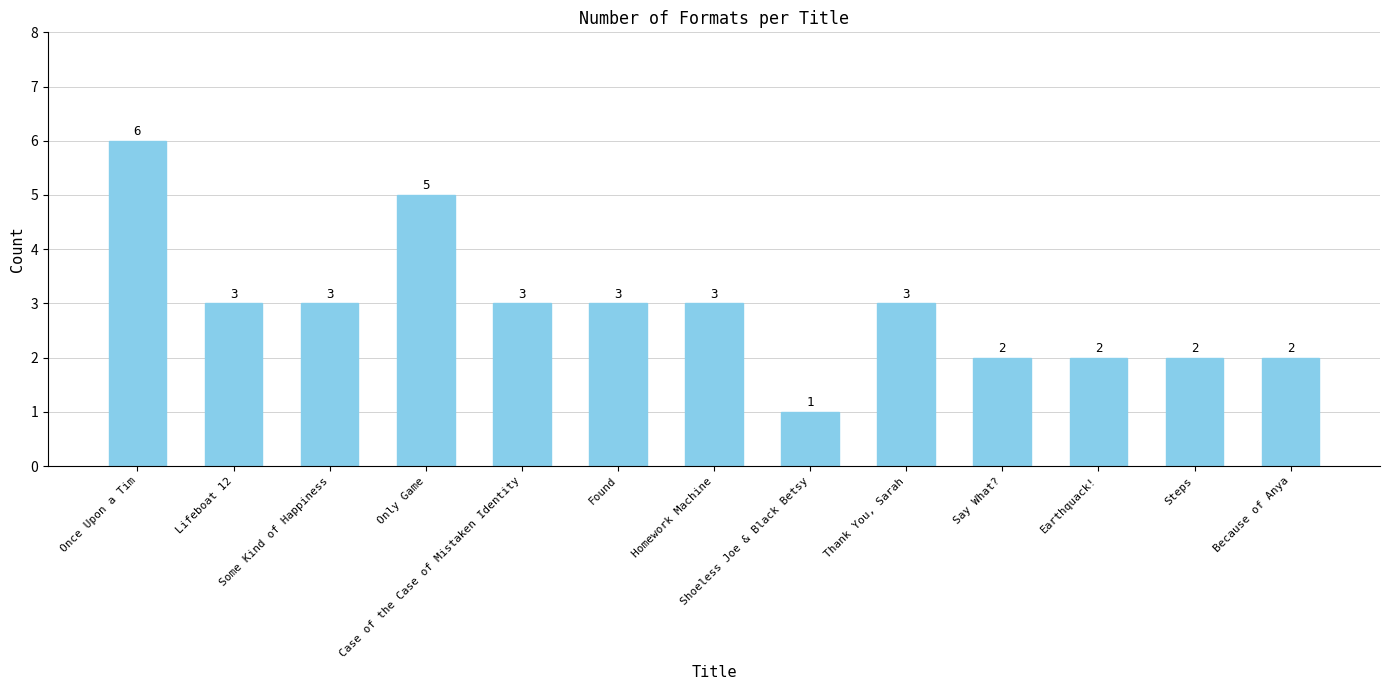

Does the chart contain stacked bars?

No